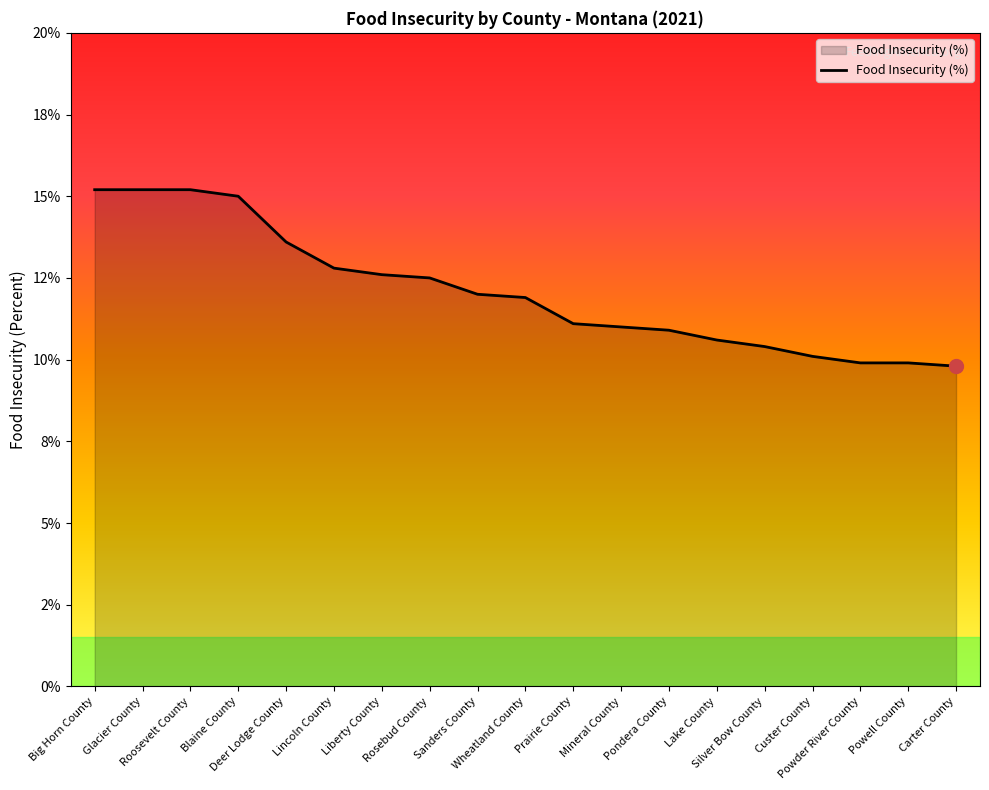

What is the label of the 8th point from the right?

Mineral County